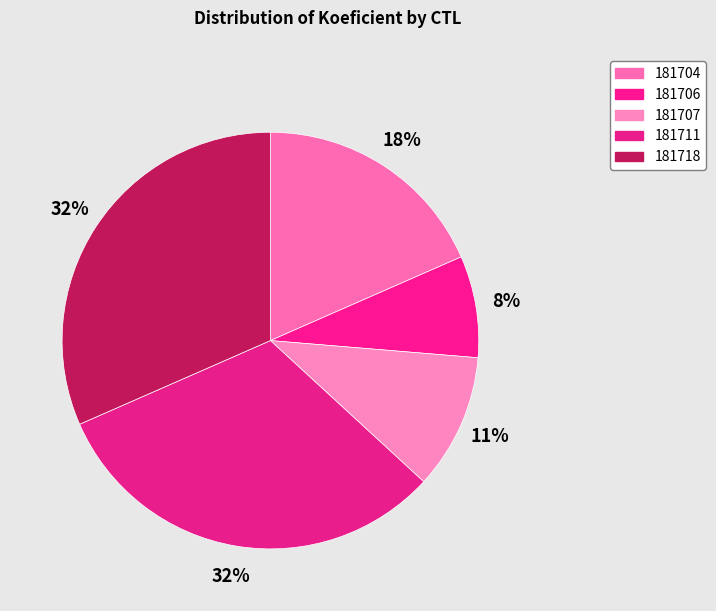

Count the number of slices in the pie.

5